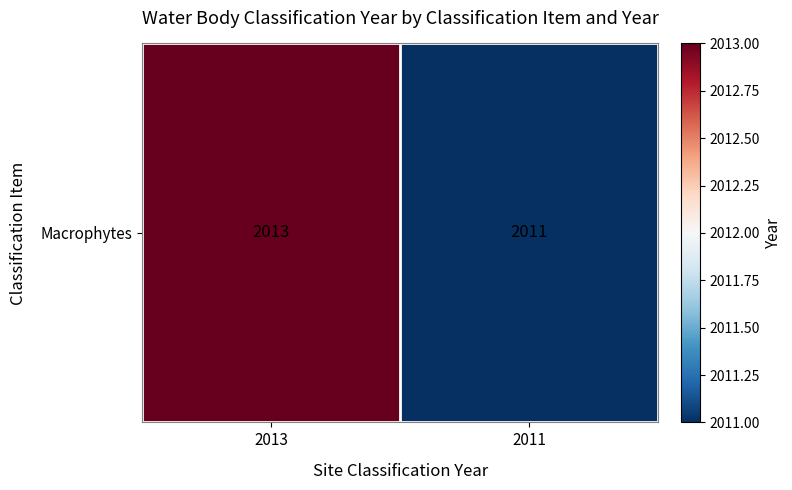

What is the minimum value shown in the chart?

2011